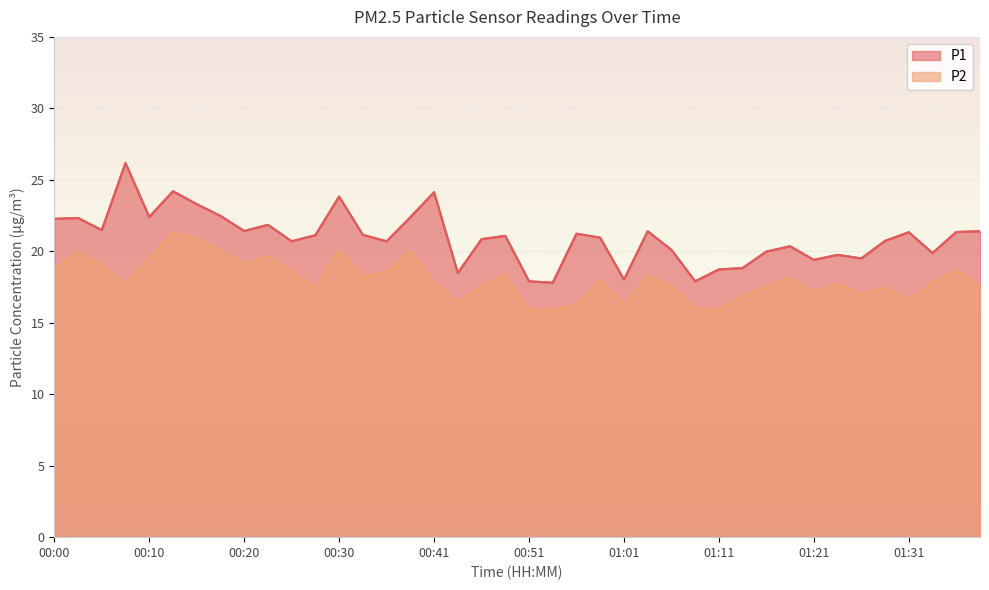

Is the value of P2 at 01:01 greater than the value of P1 at 00:51?

No